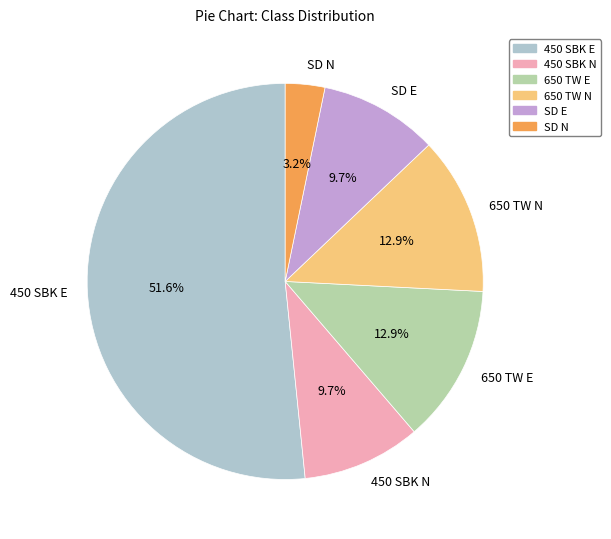

Between SD E and 650 TW N, which is larger?

650 TW N